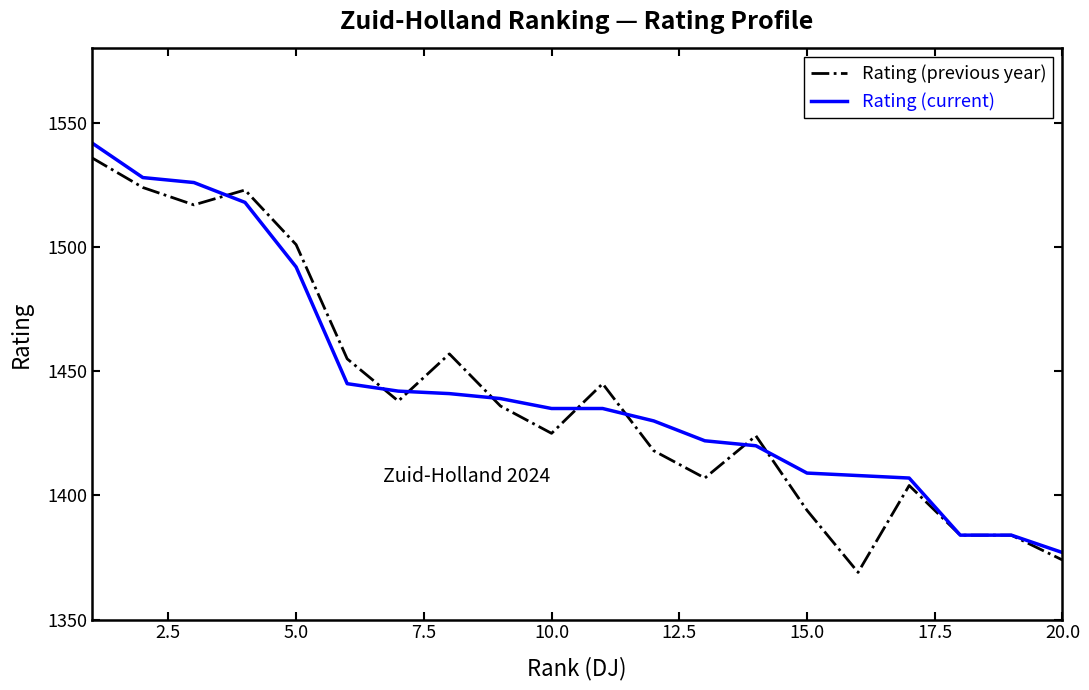

What is the greatest value displayed?

1542